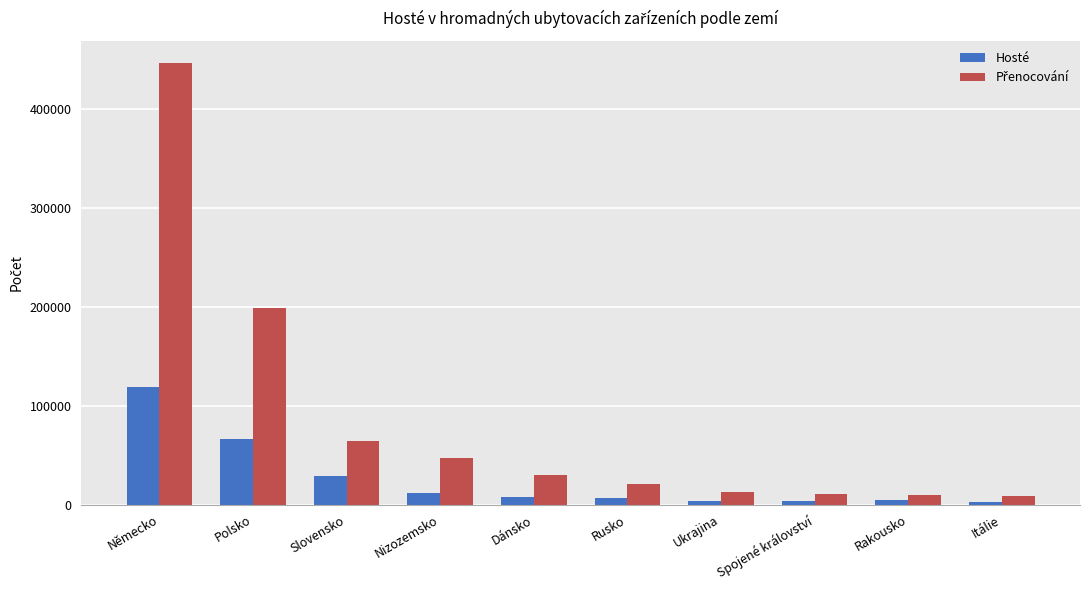

The Hosté series shows 7551 at Dánsko. True or false?

True